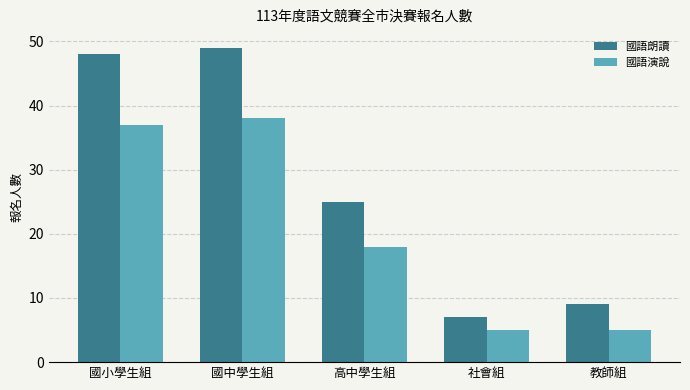

At which category is the sum across all series the highest?

國中學生組